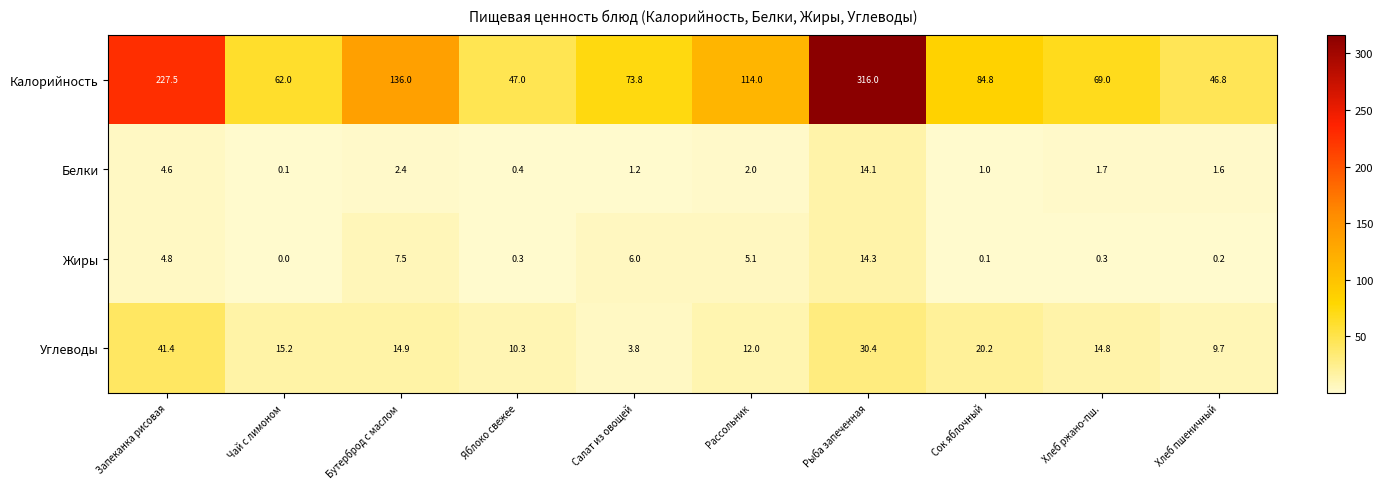

The value of Углеводы at Хлеб пшеничный is 9.7. True or false?

True